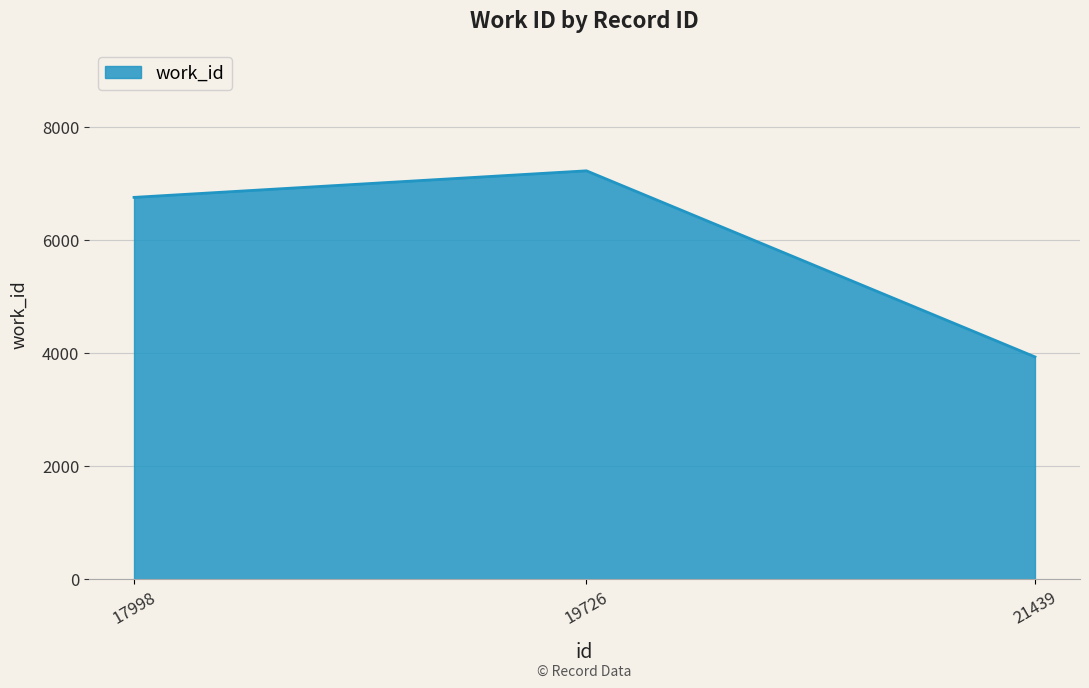

Rank the categories by value from highest to lowest.

19726, 17998, 21439